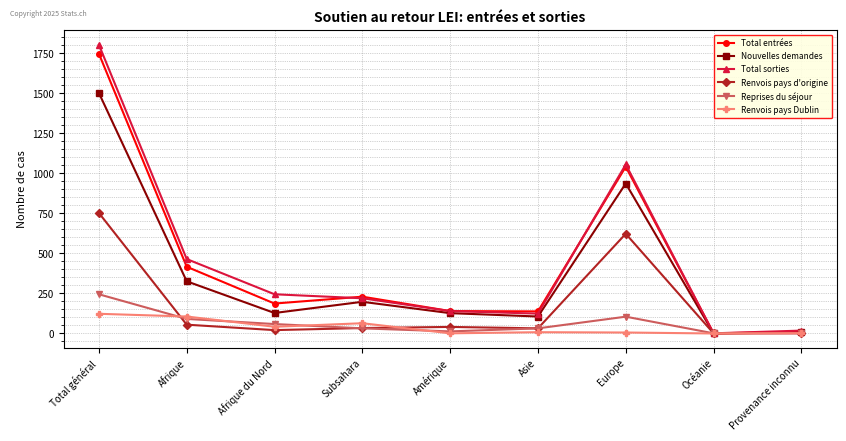

Rank the categories by Total sorties value from highest to lowest.

Total général, Europe, Afrique, Afrique du Nord, Subsahara, Amérique, Asie, Provenance inconnu, Océanie